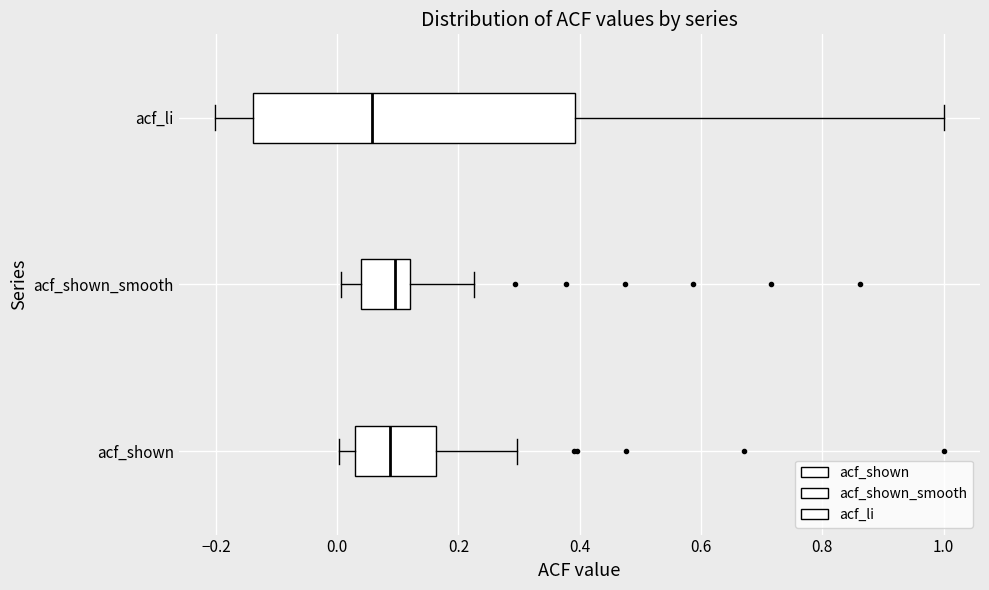

Where does the median line of the box for acf_shown_smooth sit on the x-axis? The values are not printed on the chart, so give them approximately, as read against the axis.

0.10